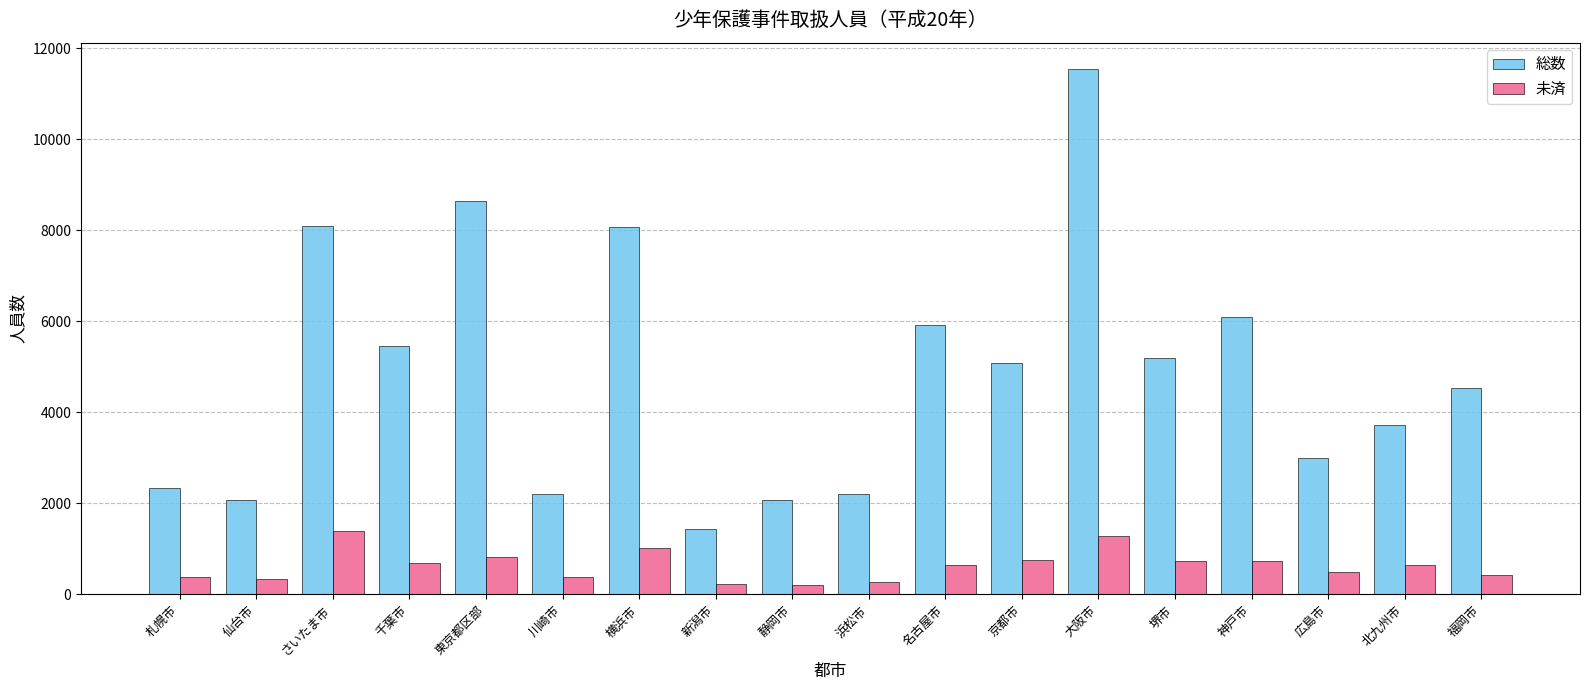

Rank the series by their maximum value, from highest to lowest.

総数, 未済